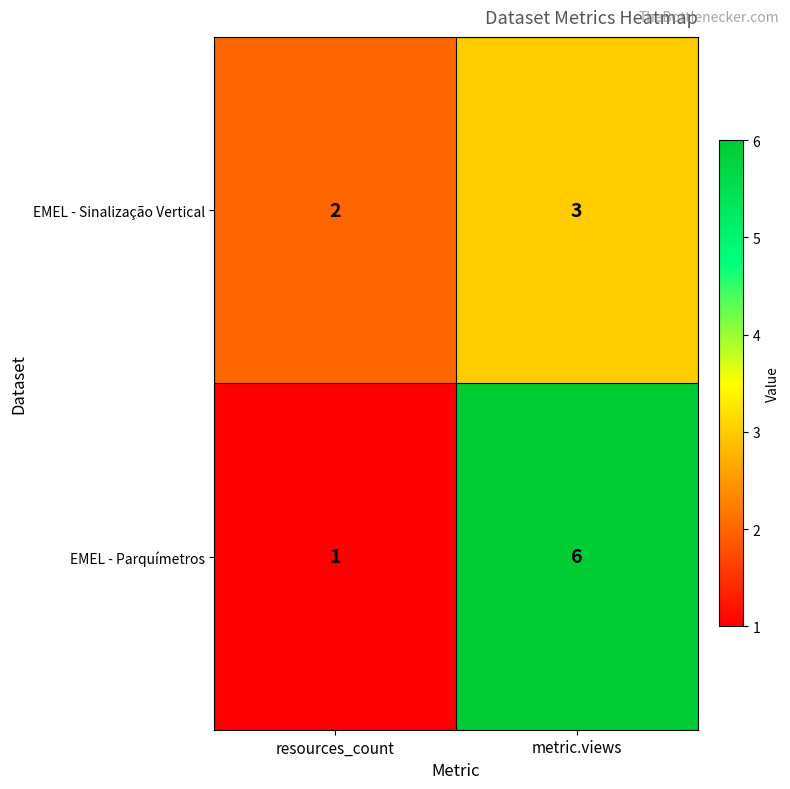

Reading left to right, transcribe all the data shown in this chart.

EMEL - Sinalização Vertical: 2	3
EMEL - Parquímetros: 1	6